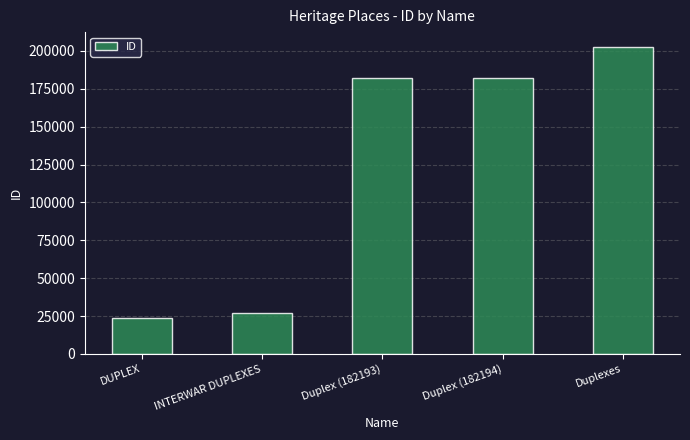

What is the value of the 5th bar from the left?

202281